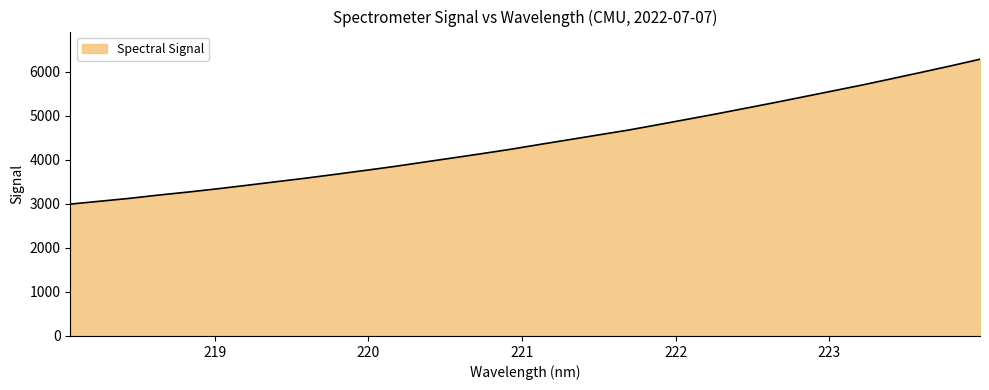

What is the difference between the maximum and minimum values?

3288.5